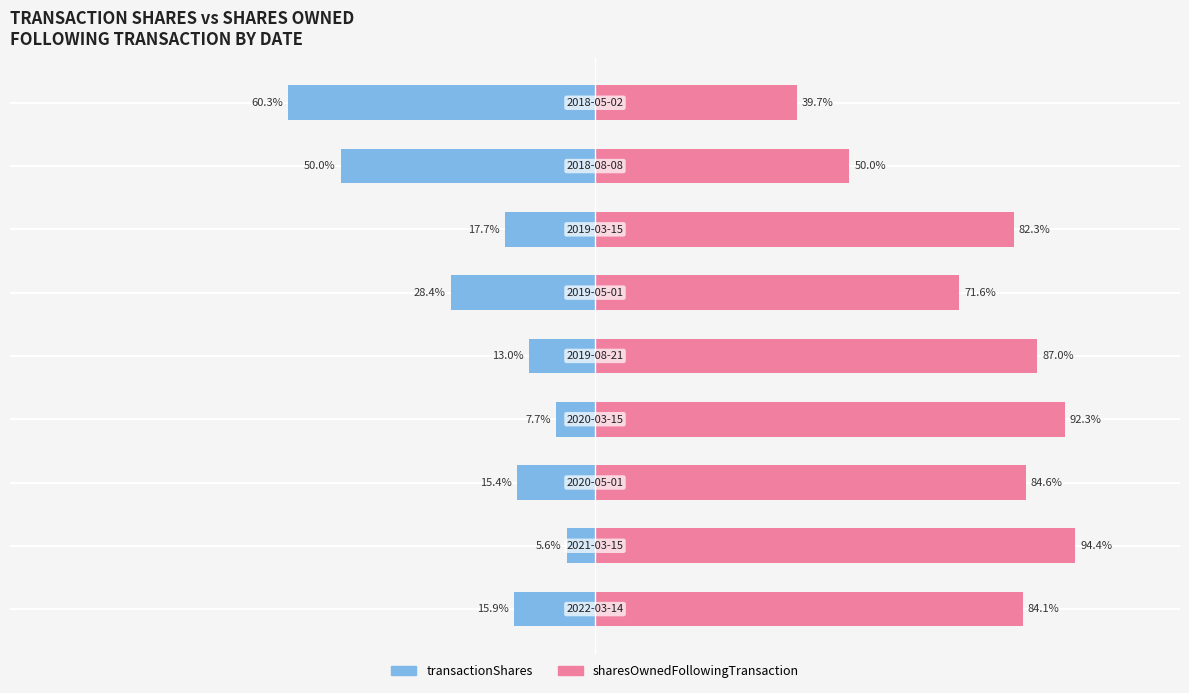

Is the value of transactionShares at 150 greater than the value of sharesOwnedFollowingTransaction at 50?

No